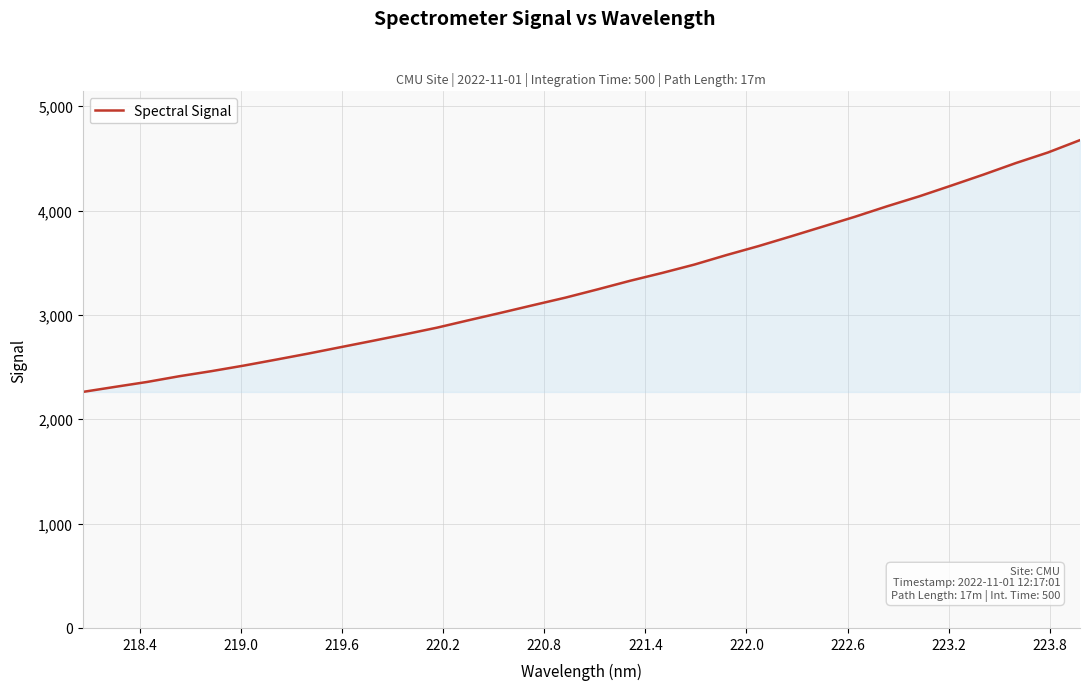

What is the maximum value shown in the chart?

4675.4